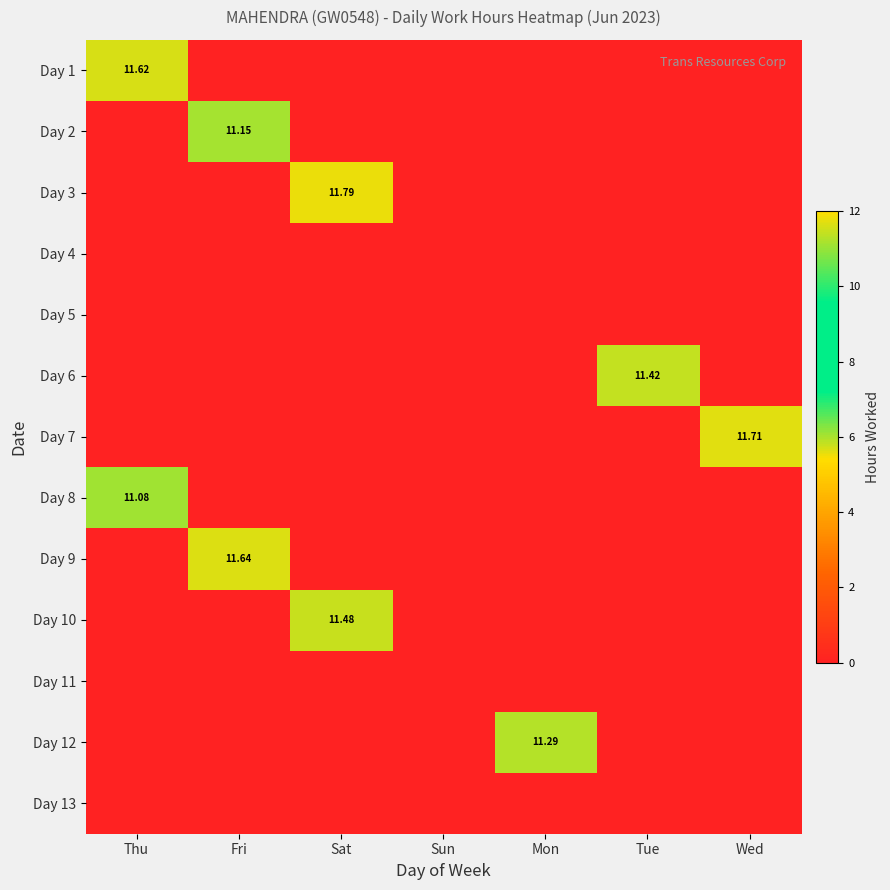

How many values in the Day 10 series exceed 0?

1